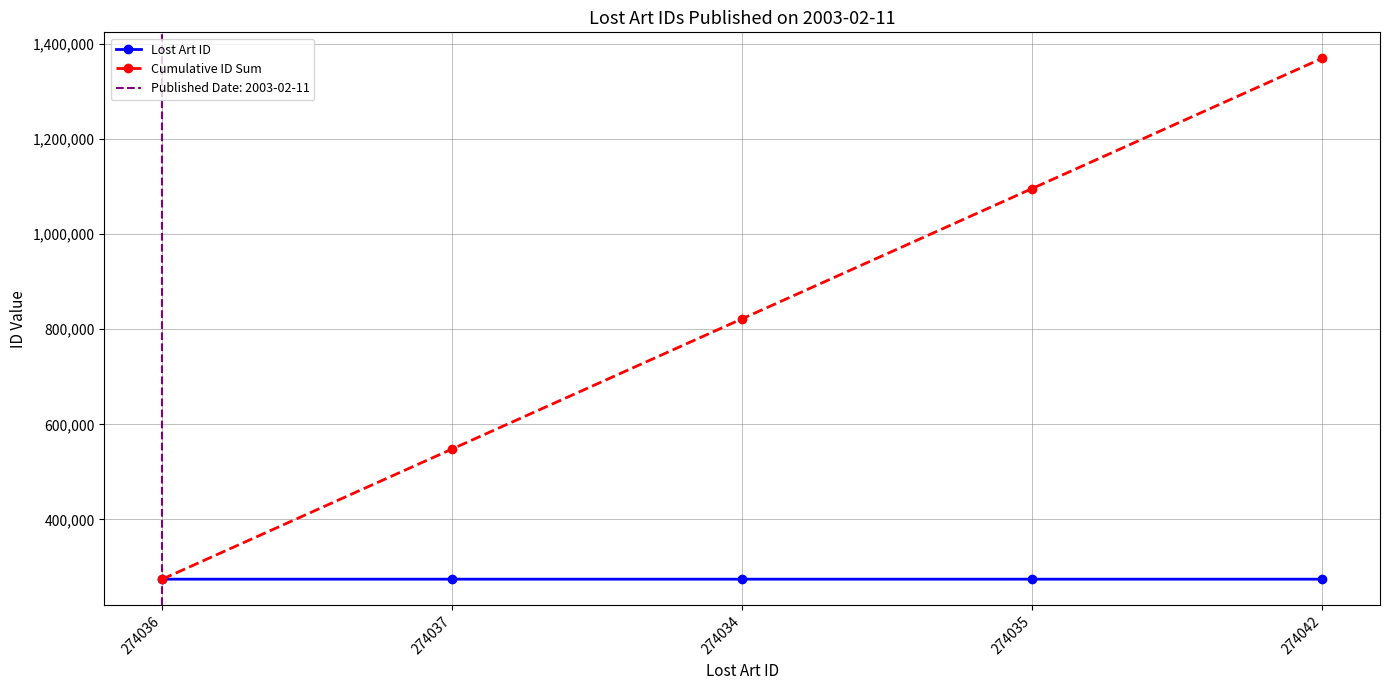

How many series are shown in this chart?

2